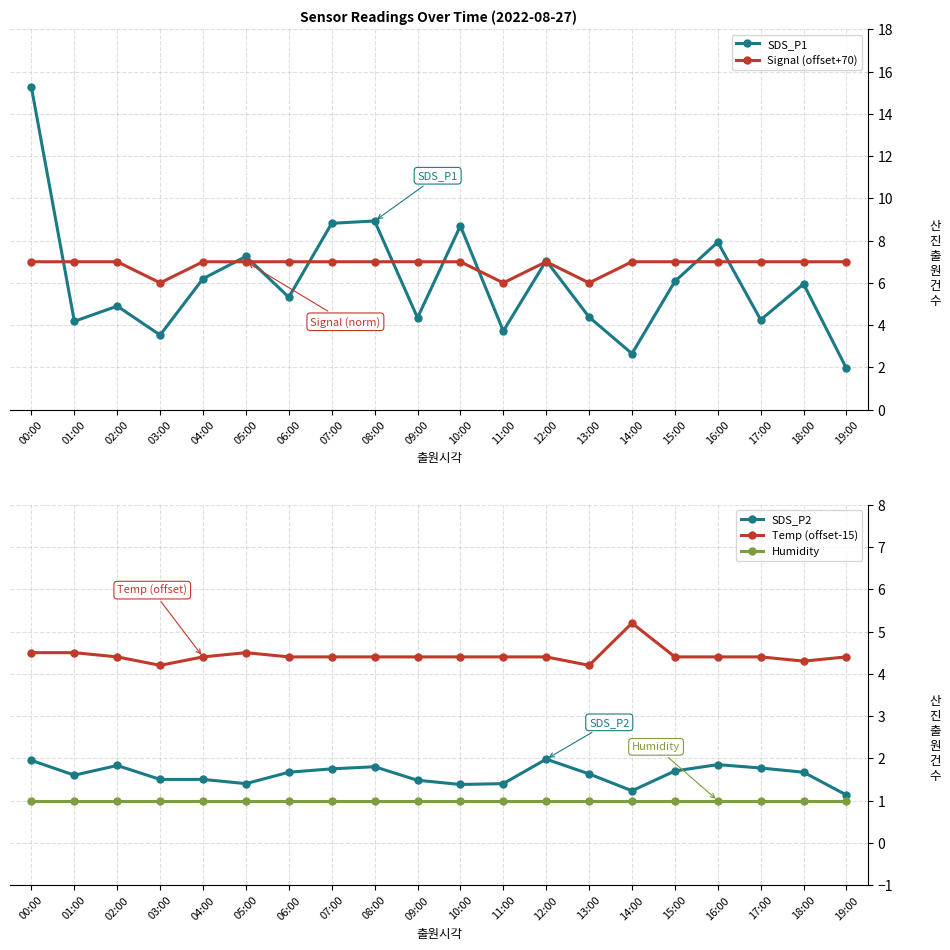

Is the value of Humidity at 05:00 greater than the value of Signal (offset+70) at 03:00?

No